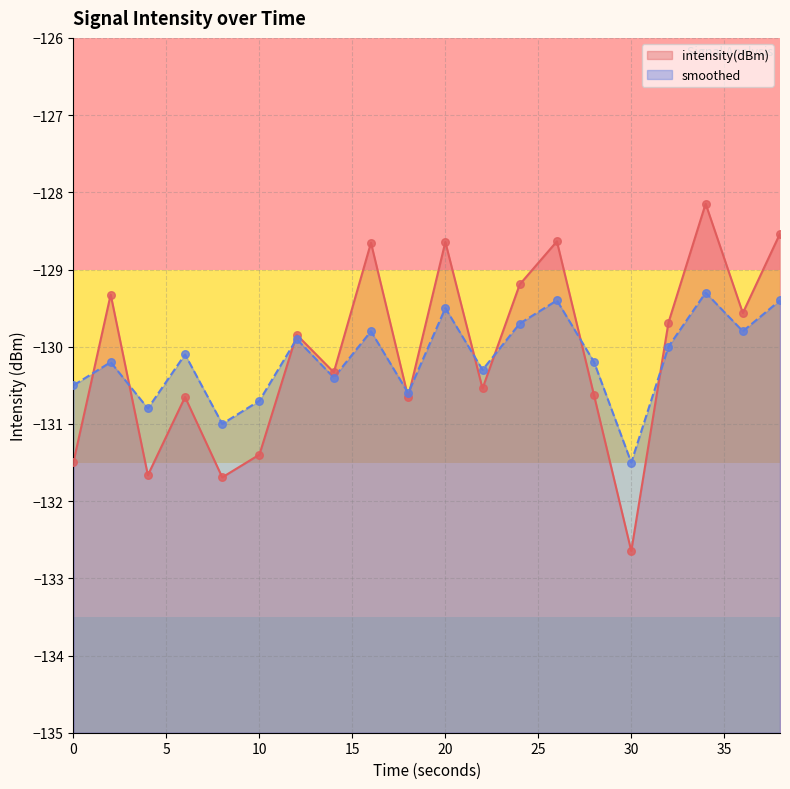

Which series reaches the maximum Y coordinate?

intensity(dBm)